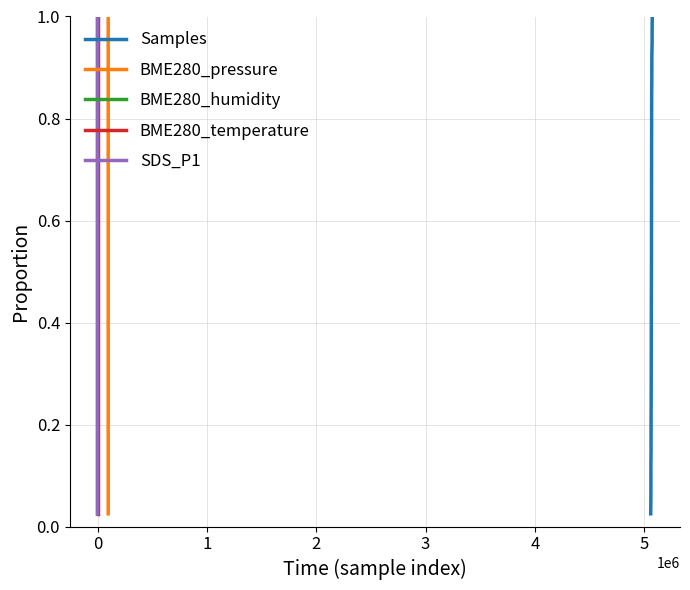

Which series has the largest total across all categories?

Samples